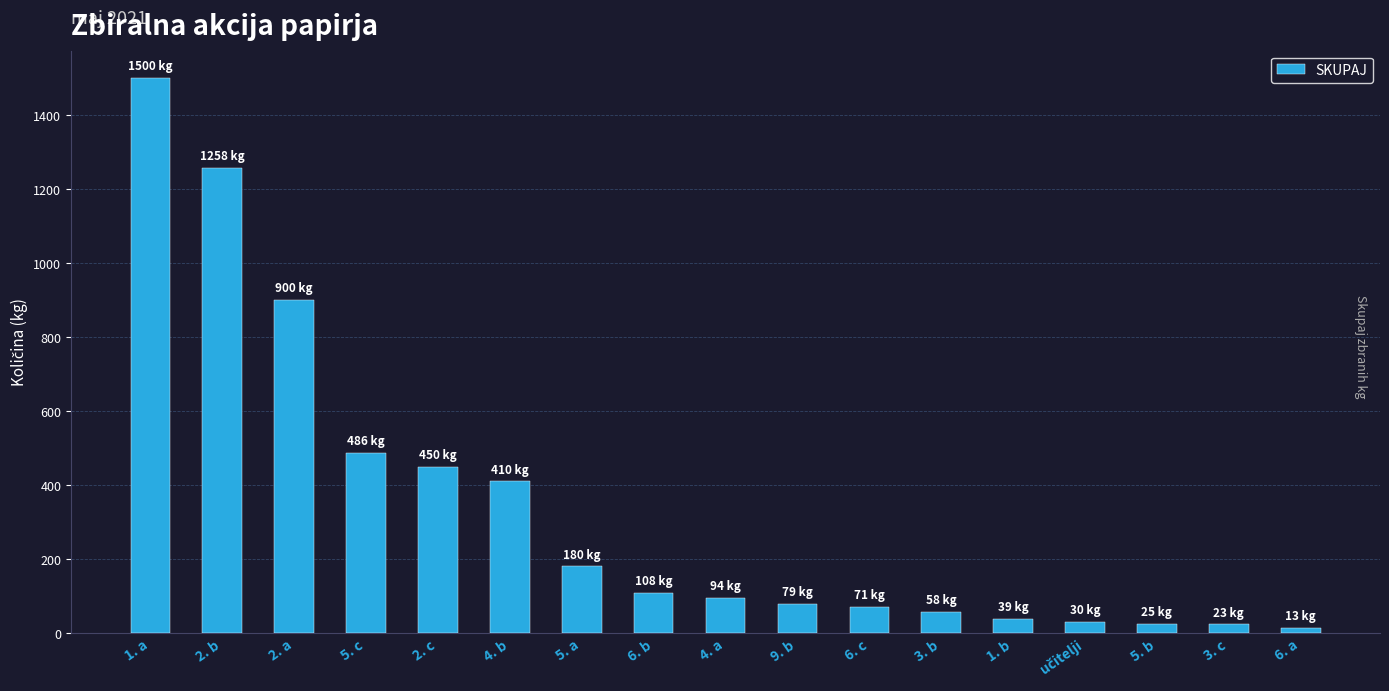

Does the chart contain any negative values?

No